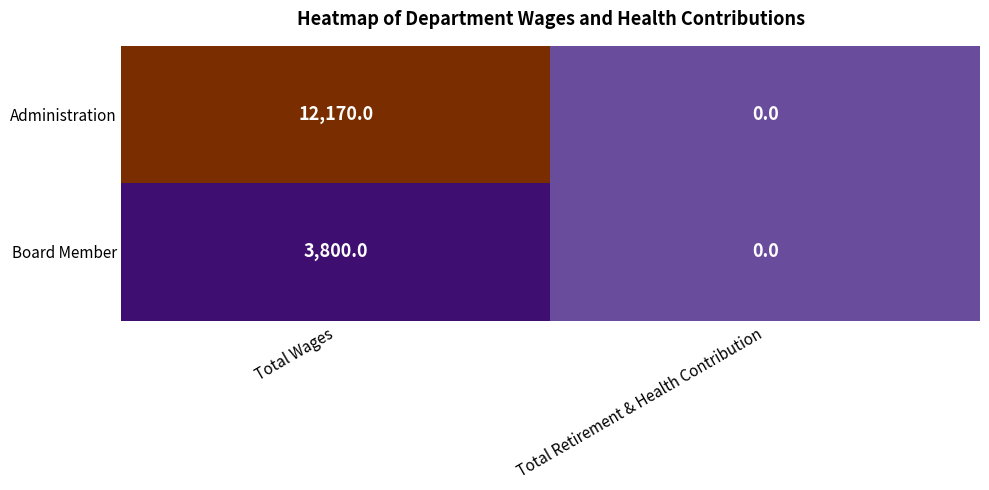

What is the sum of the Administration values at Total Wages and Total Retirement & Health Contribution?

12170